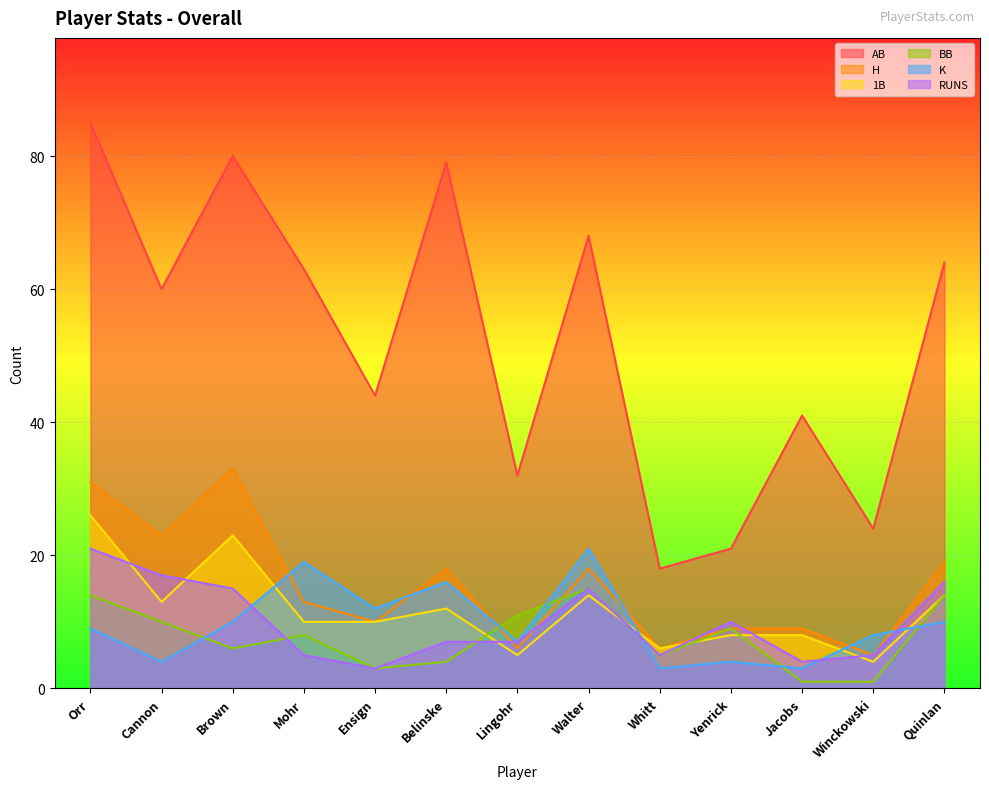

What are all the series names shown in the legend?

AB, H, 1B, BB, K, RUNS